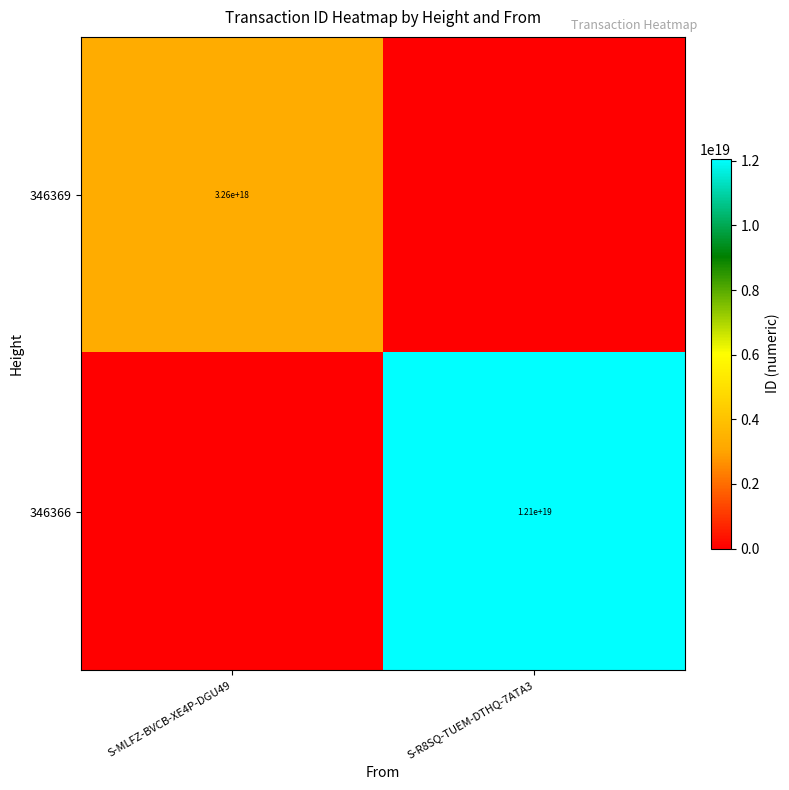

Is it true that 346369 equals 3260000000000000000 at S-MLFZ-BVCB-XE4P-DGU49?

True